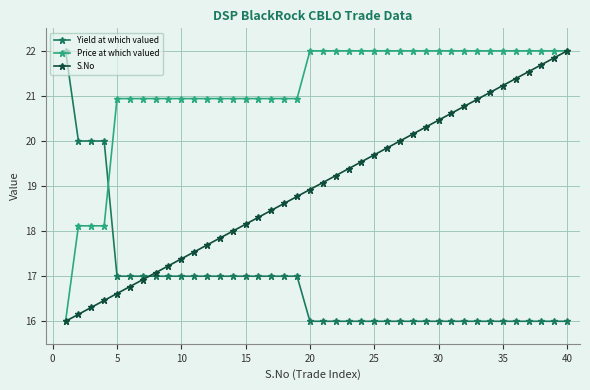

How many categories are shown in the chart?

40